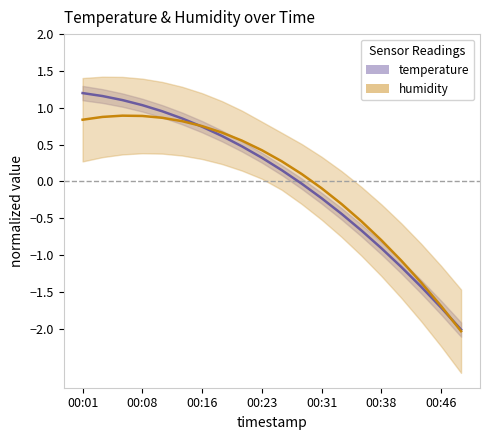

What is the maximum value shown in the chart?

1.2